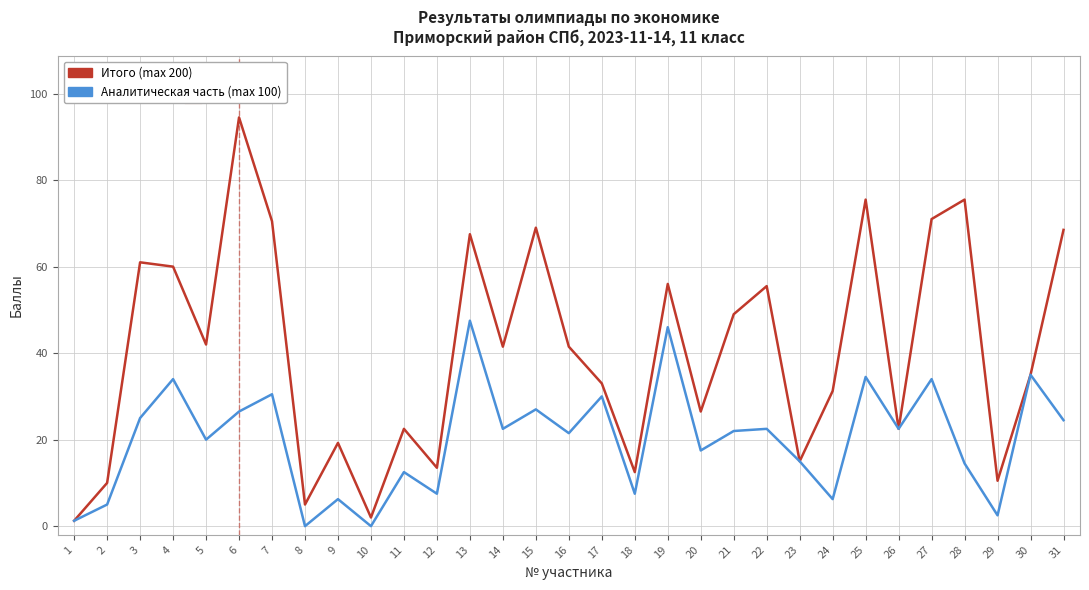

List the series in order of their overall mean, highest first.

Итого (max 200), Аналитическая часть (max 100)